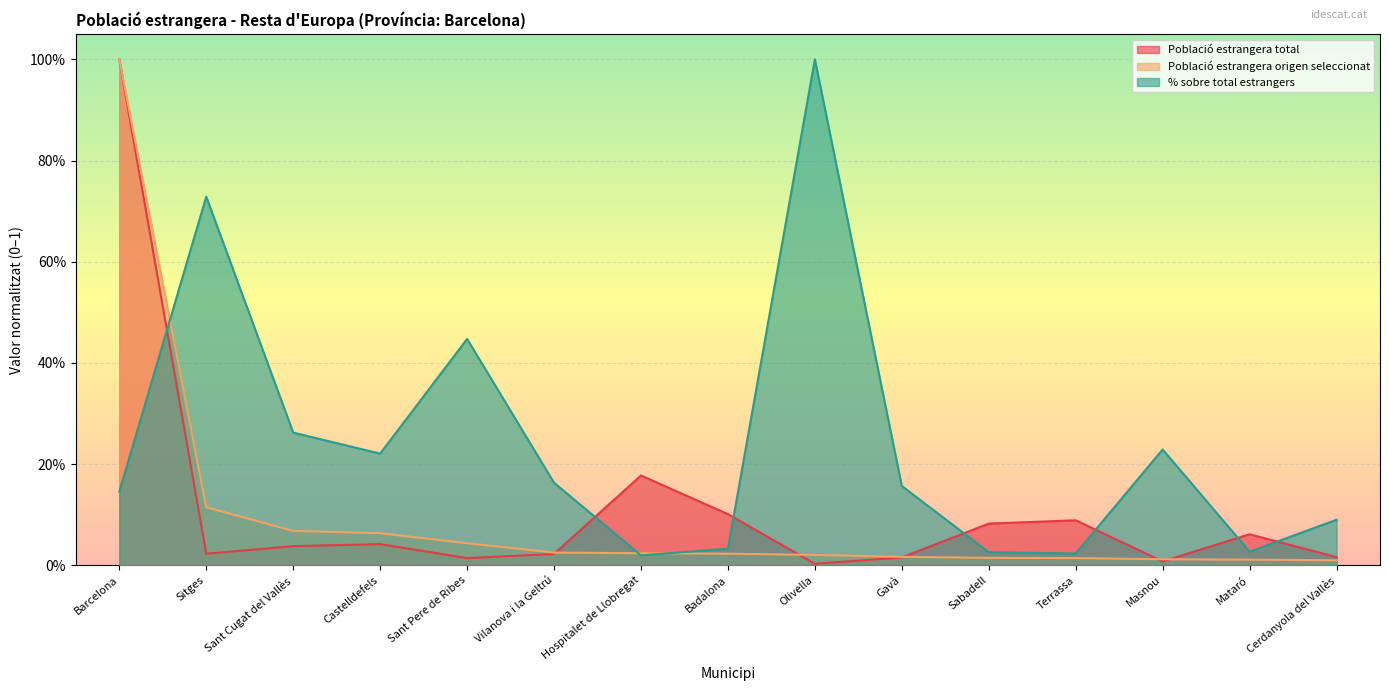

What is the sum of all Població estrangera total values?

1.7